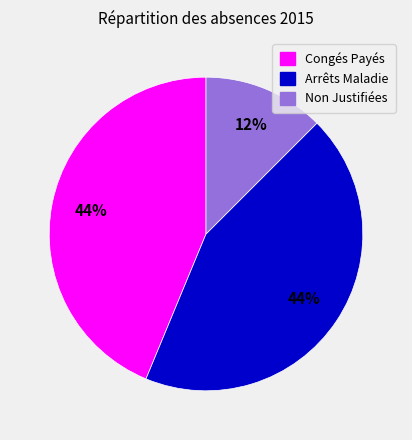

To the nearest percent, what is the combined percentage of Congés Payés and Non Justifiées?

56%